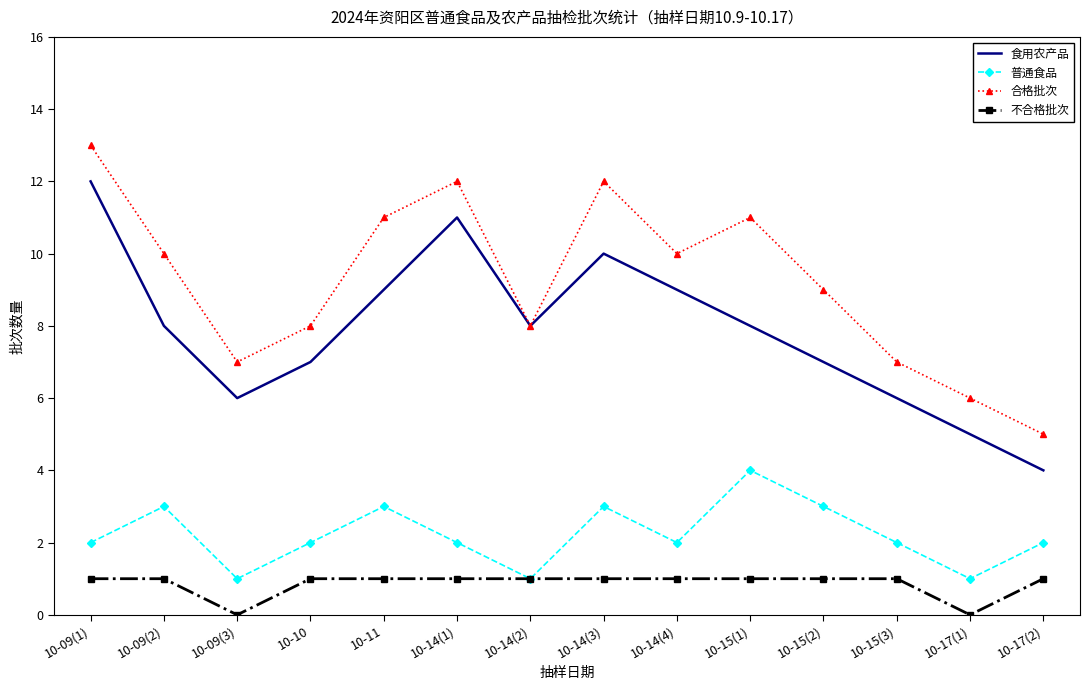

Which series changed the most between 10-15(1) and 10-17(1)?

合格批次